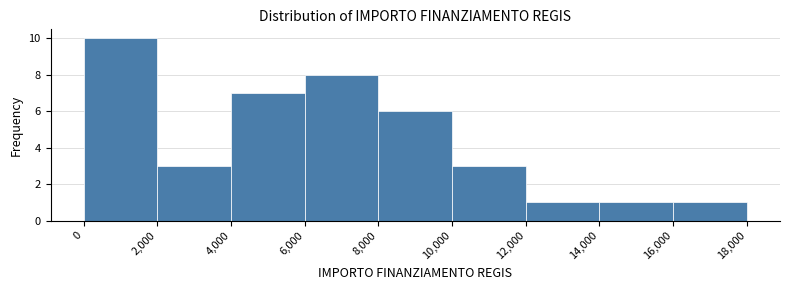

Which range on the x-axis has the tallest bar?

0 to 2,000